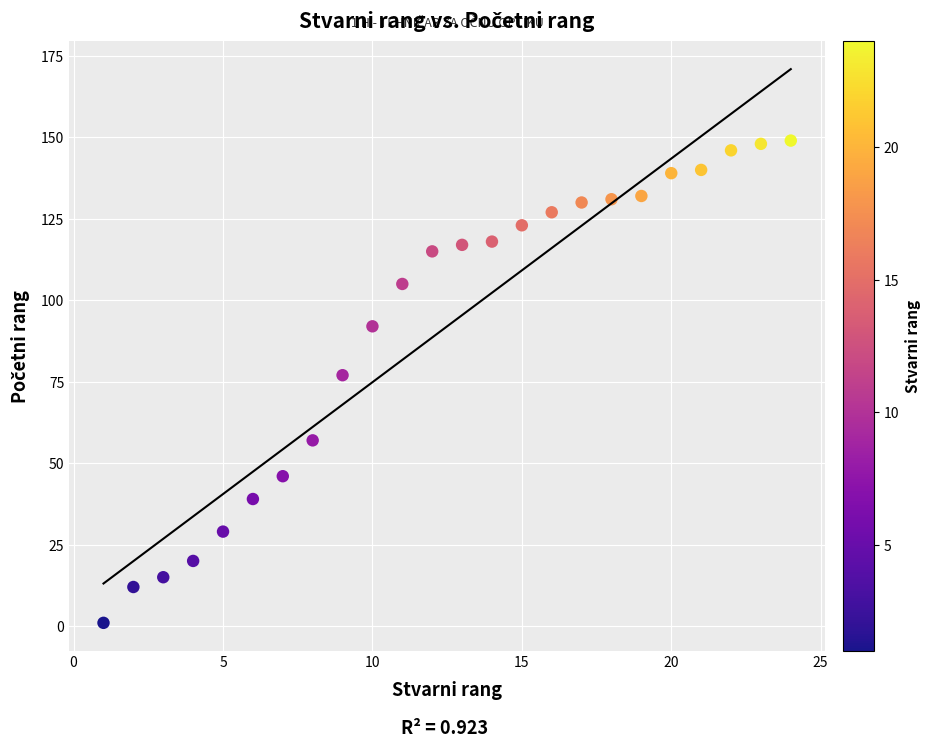

What Y value in the scatter plot is closest to 75?

77